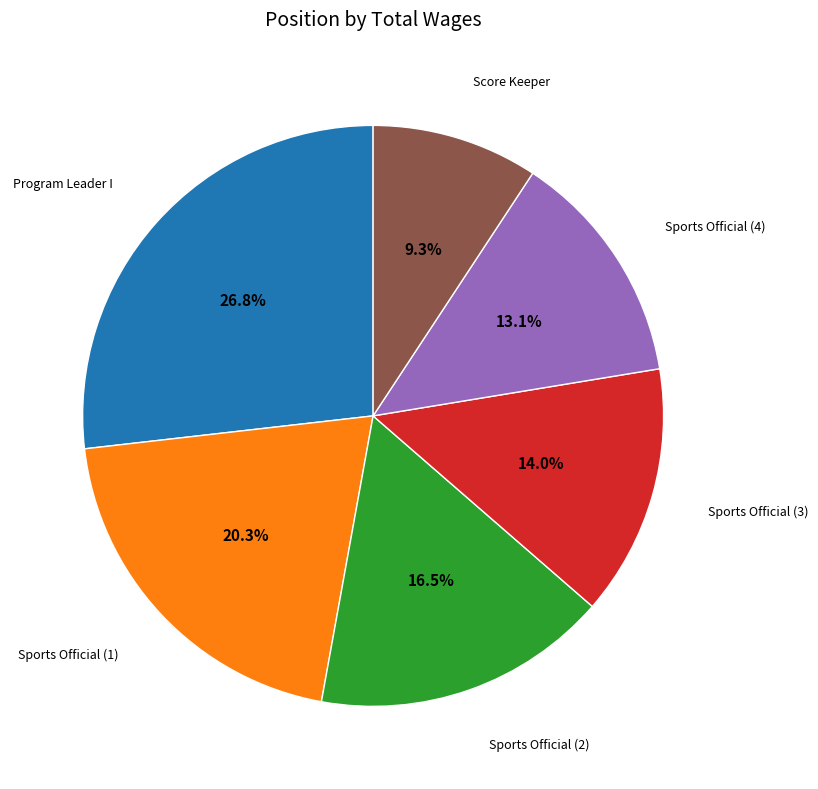

Is there any slice that represents more than half of the pie?

No